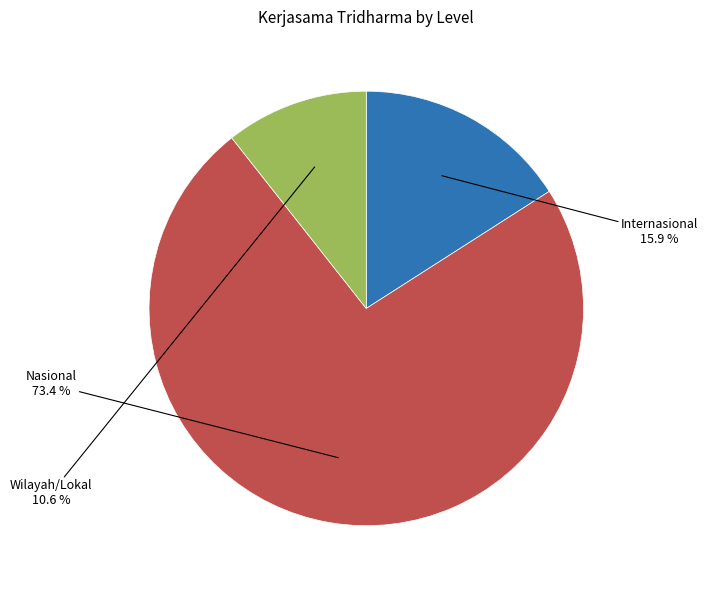

Which has a higher value, Wilayah/Lokal or Internasional?

Internasional